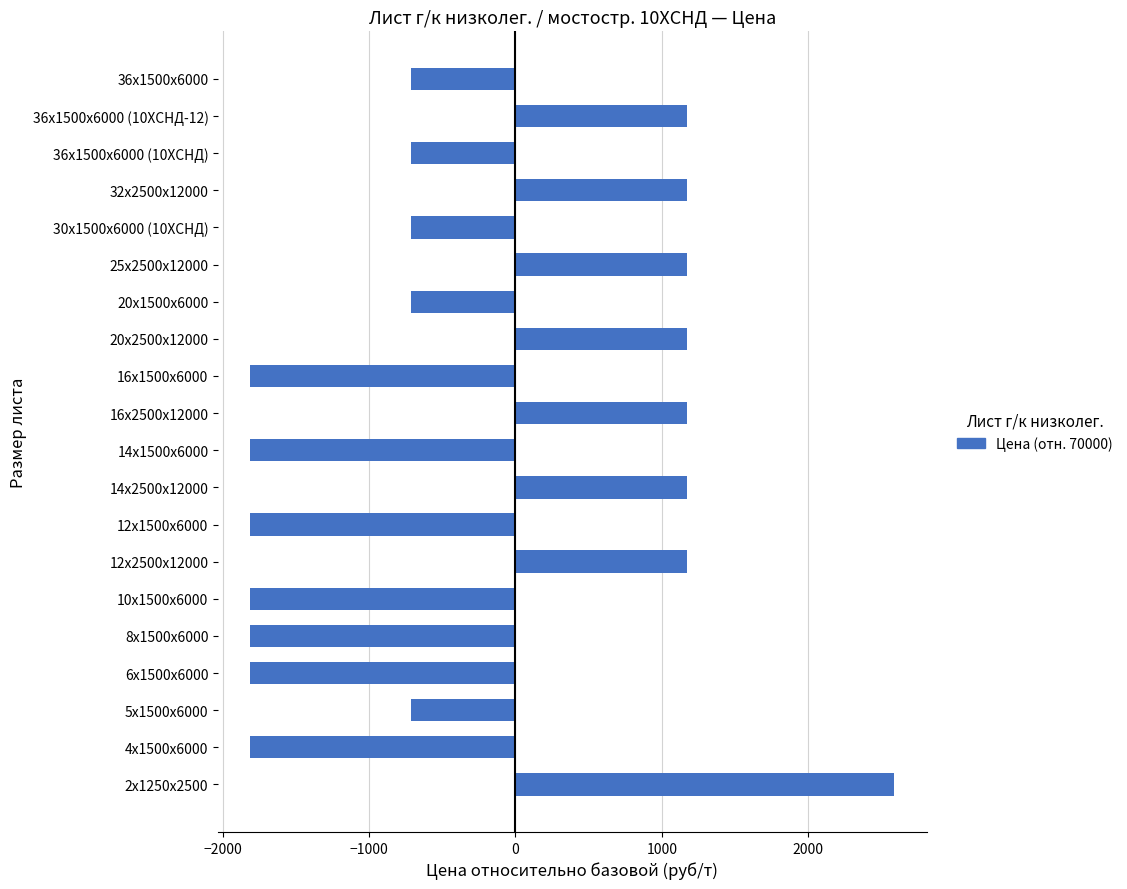

What is the minimum value shown in the chart?

-1811